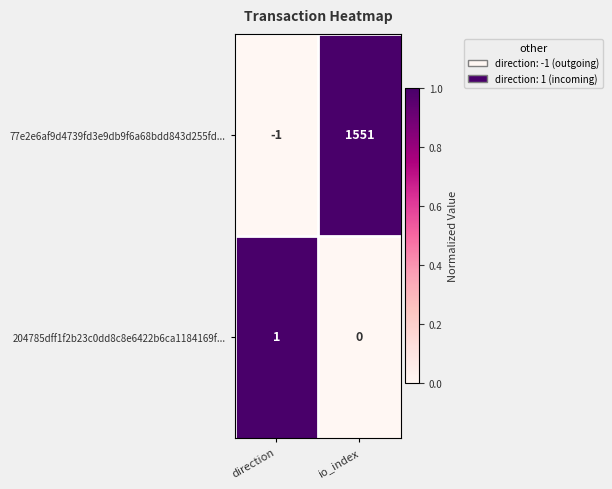

Reading right to left, what are all the values shown in this chart?

77e2e6af9d4739fd3e9db9f6a68bdd843d255fd...: io_index=1551	direction=-1
204785dff1f2b23c0dd8c8e6422b6ca1184169f...: io_index=0	direction=1